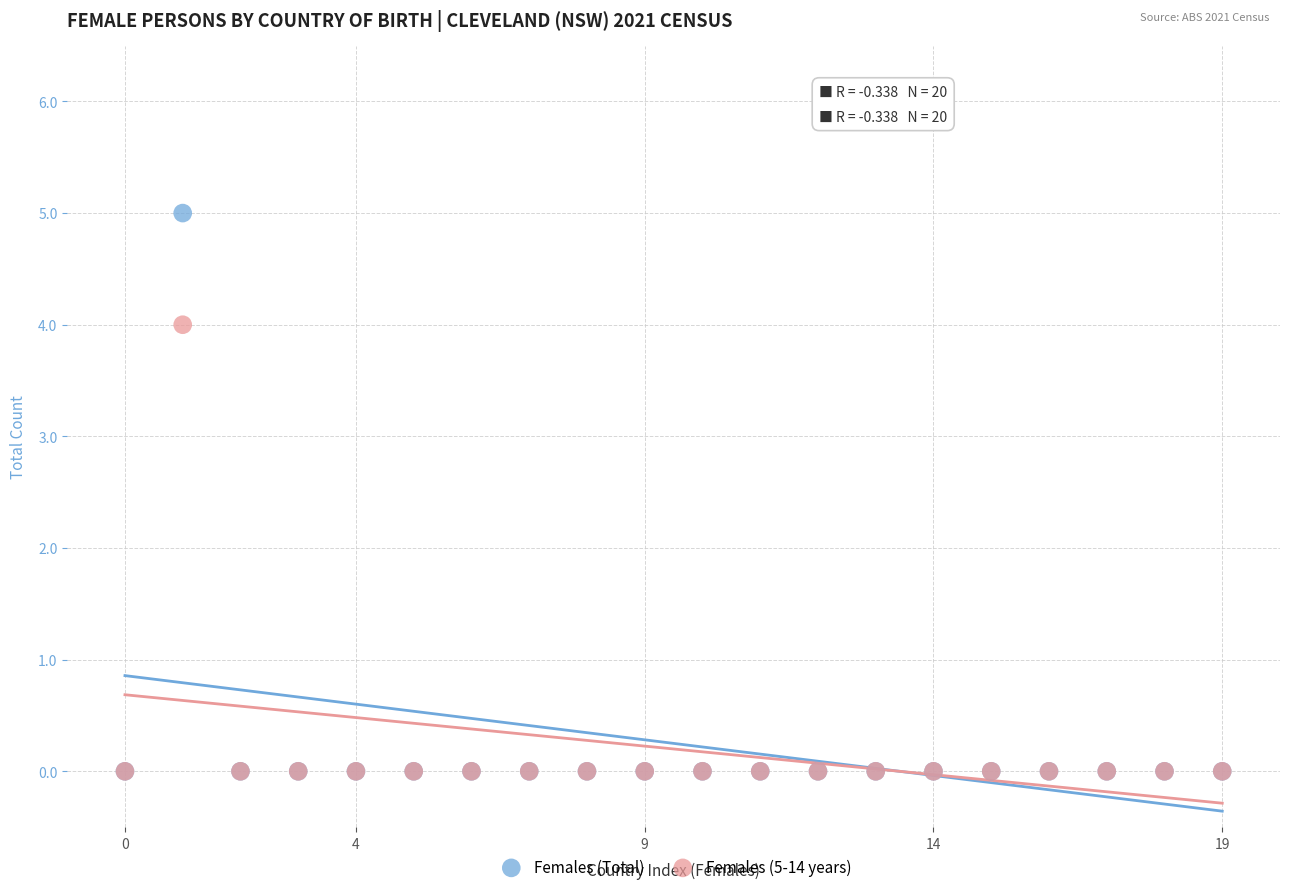

What are all the series names shown in the legend?

Females (Total), Females (5-14 years)